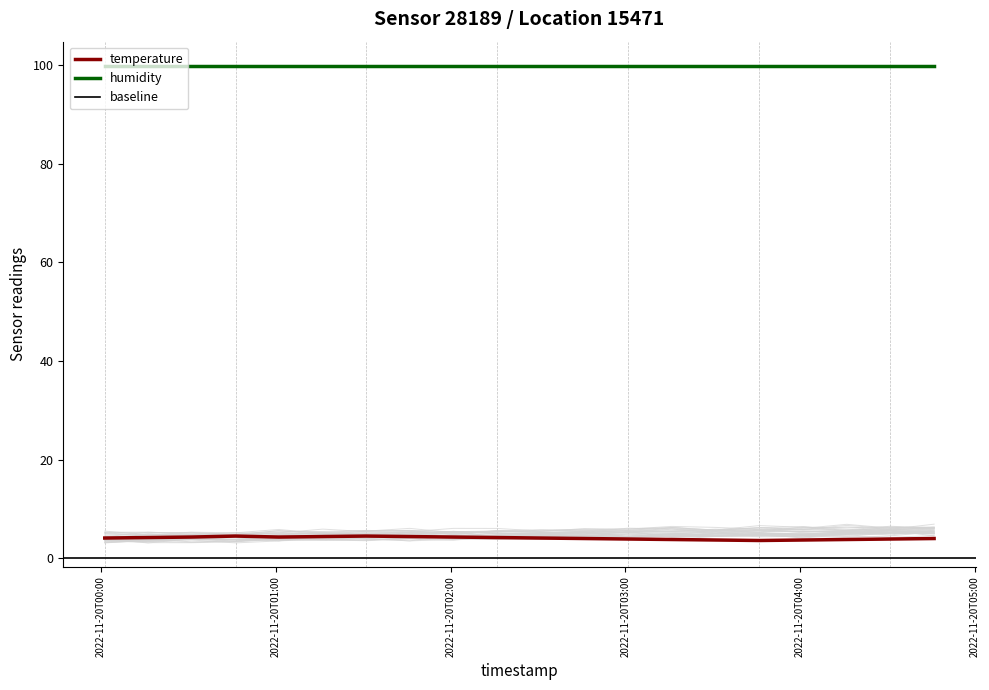

True or false: temperature and humidity cross at least once.

False